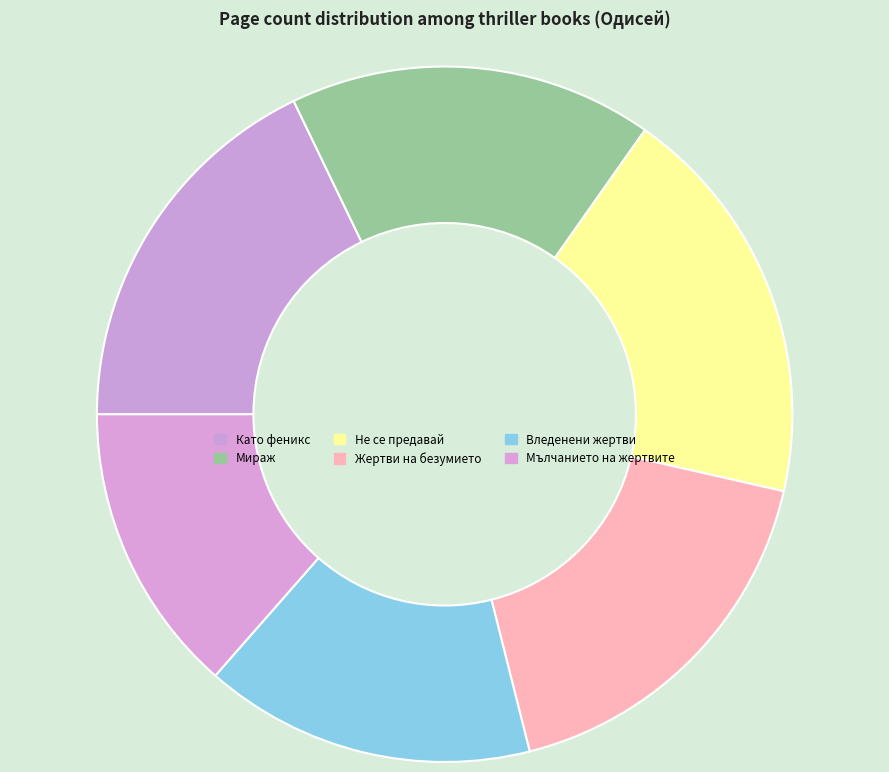

Is the sum of Като феникс and Мълчанието на жертвите greater than half?

No